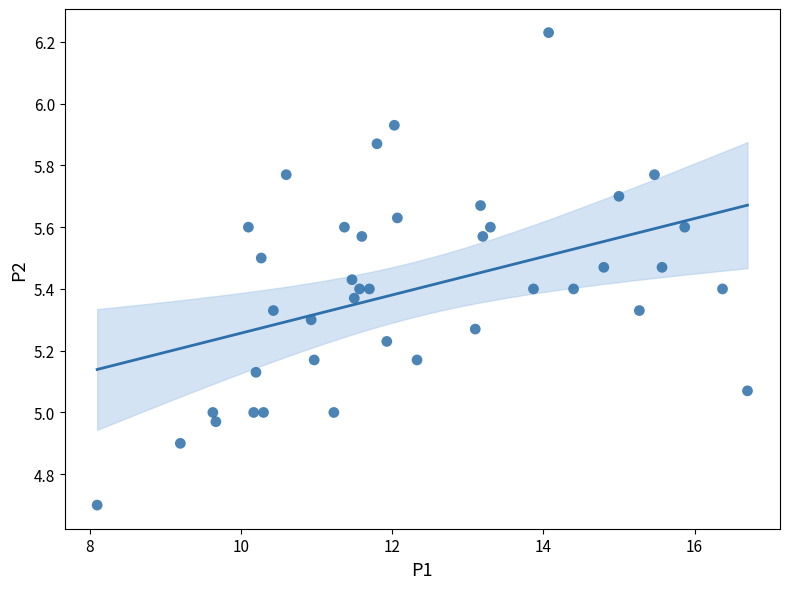

What is the range of X values (max minus min)?

8.6